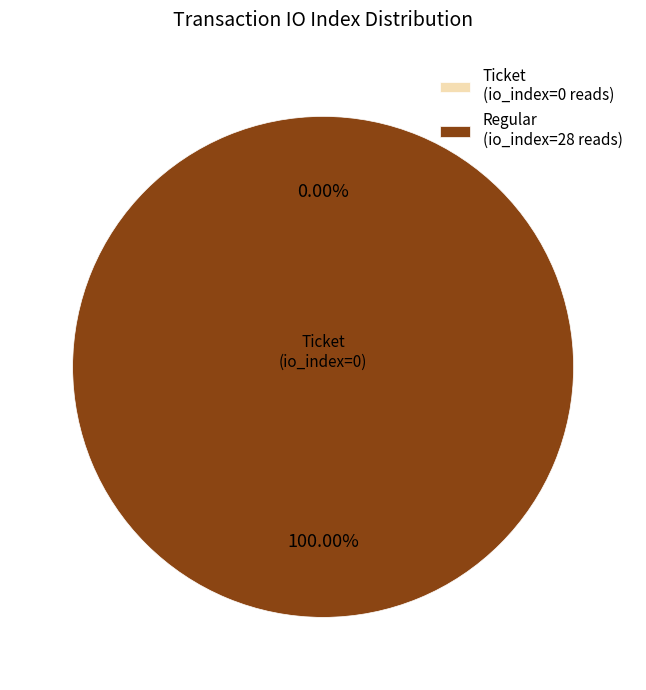

The Regular (io_index=28) slice represents 100% of the pie. True or false?

True